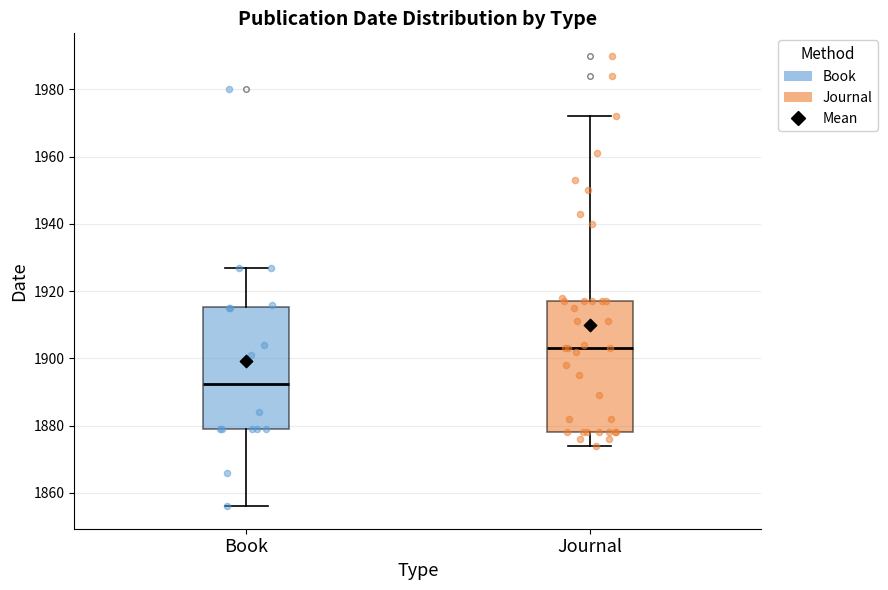

Reading left to right, read every box against the y-axis: the position of its median line, the range the box covers, and the ends of its whiskers. The values are not printed on the chart, so give them approximately, as read against the axis.

Book: median 1892, box 1880 to 1916, whiskers 1856 to 1928
Journal: median 1904, box 1878 to 1918, whiskers 1874 to 1972